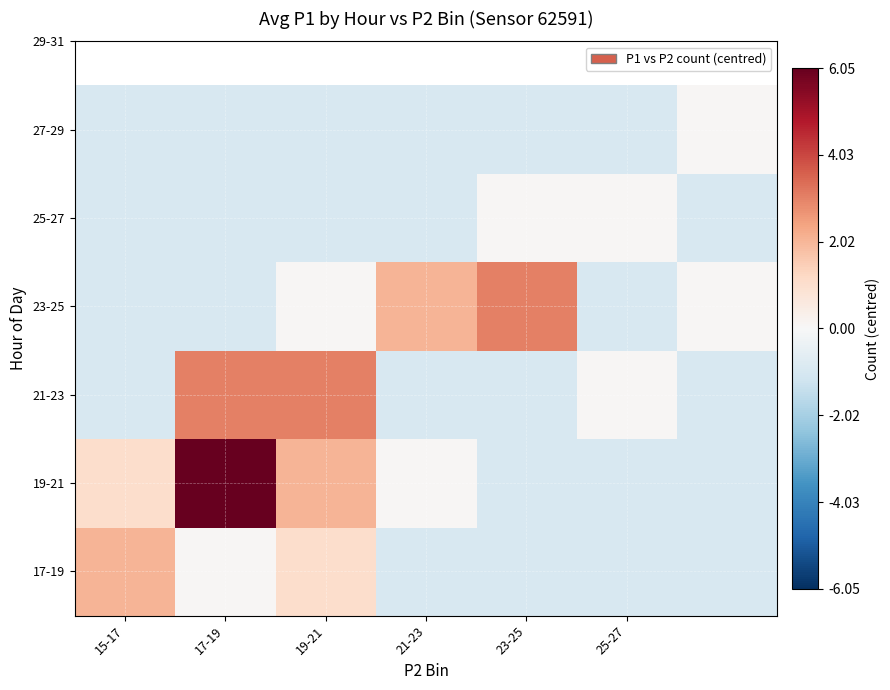

Count the number of data series in this chart.

6